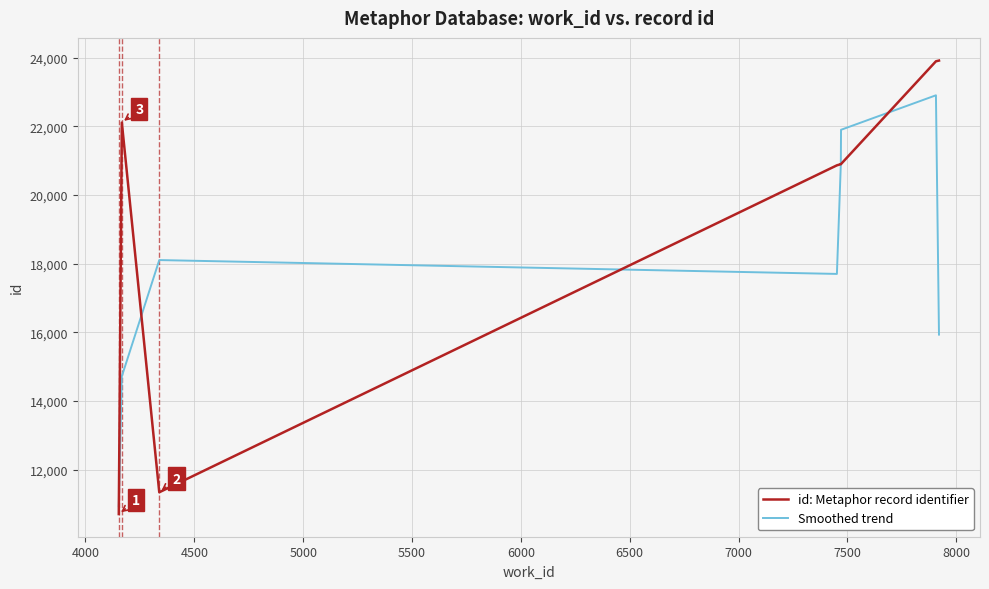

How many values in the id: Metaphor record identifier series exceed 20901?

4